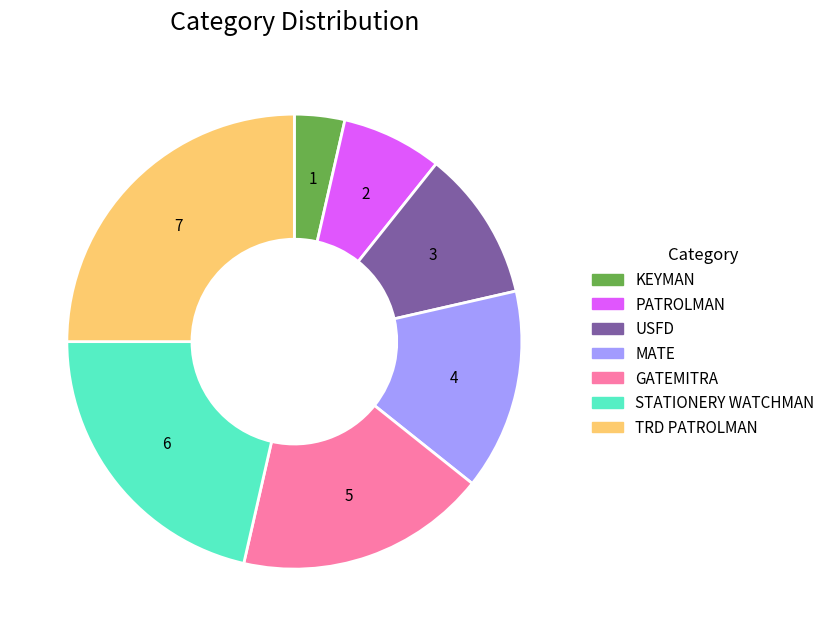

Is it true that STATIONERY WATCHMAN is 28% of the pie?

False